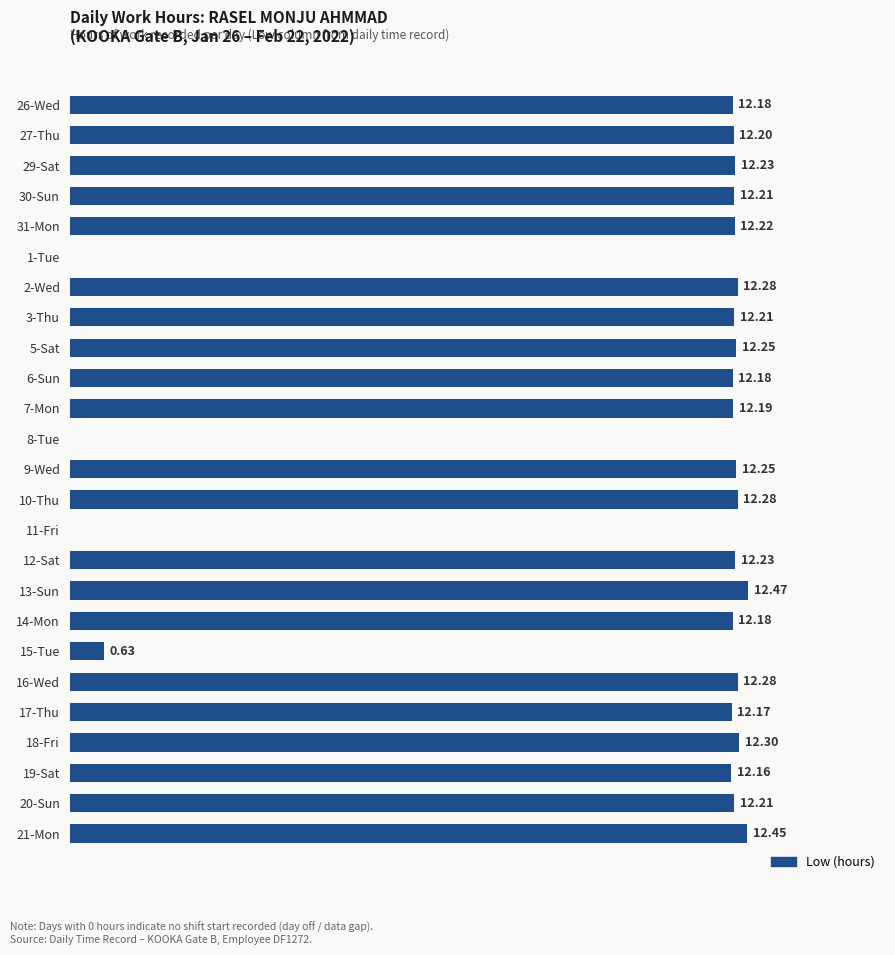

Which has a higher value, 13-Sun or 26-Wed?

13-Sun